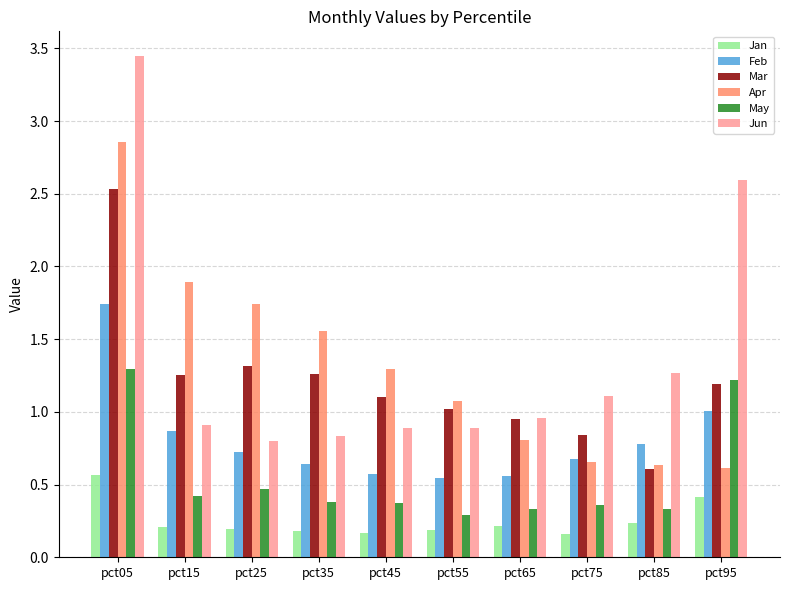

Rank the series at pct35 from lowest to highest value.

Jan, May, Feb, Jun, Mar, Apr